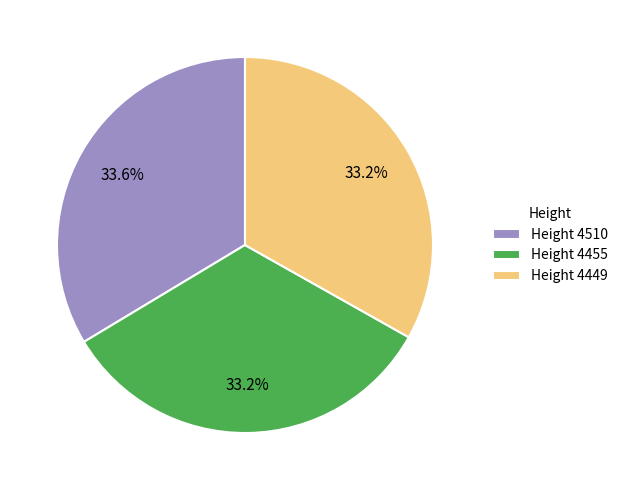

What percentage do Height 4455 and Height 4510 together represent?

66.8%